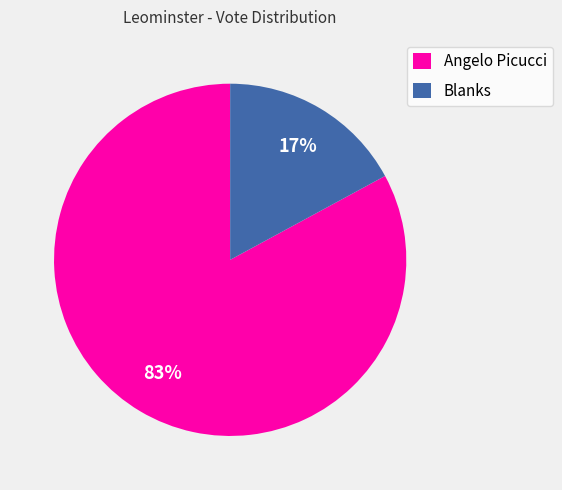

What percentage is the Angelo Picucci slice, to the nearest percent?

83%